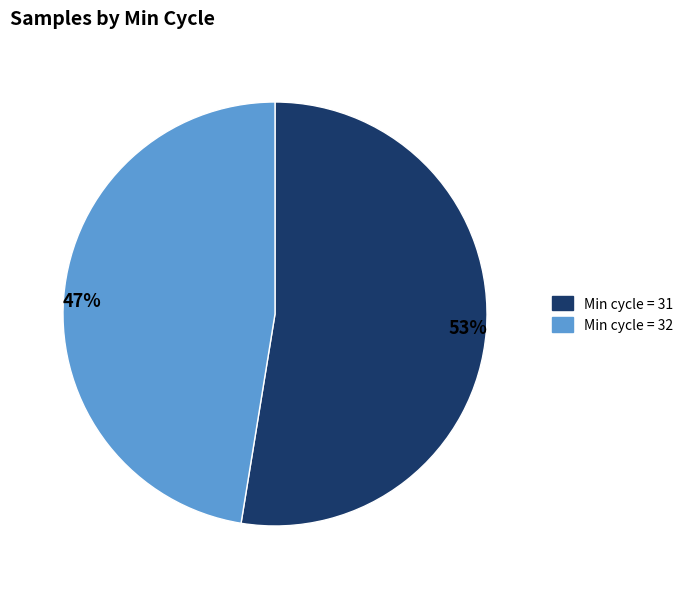

Does Min cycle = 31 represent more than half of the total?

Yes